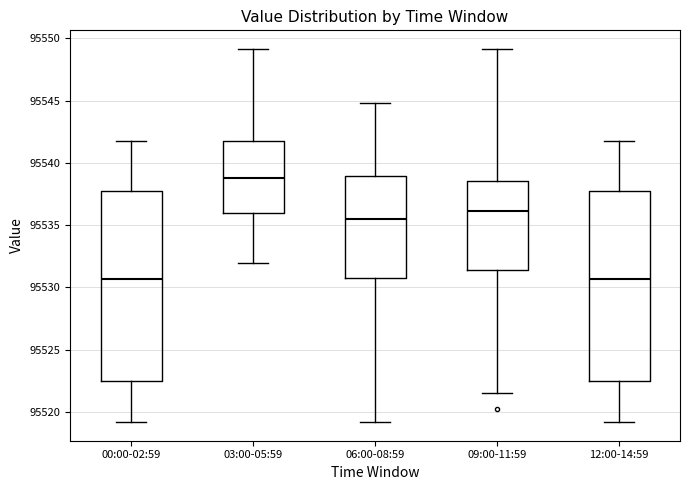

Reading left to right, transcribe this box plot: for each box, give where its median line is, the range the box spans, and where its two whiskers end, as read against the y-axis. The values are not printed on the chart, so give them approximately, as read against the axis.

00:00-02:59: median 95530.5, box 95522.5 to 95538.0, whiskers 95519.0 to 95542.0
03:00-05:59: median 95539.0, box 95536.0 to 95542.0, whiskers 95532.0 to 95549.0
06:00-08:59: median 95535.5, box 95530.5 to 95539.0, whiskers 95519.0 to 95545.0
09:00-11:59: median 95536.0, box 95531.5 to 95538.5, whiskers 95521.5 to 95549.0
12:00-14:59: median 95530.5, box 95522.5 to 95538.0, whiskers 95519.0 to 95542.0